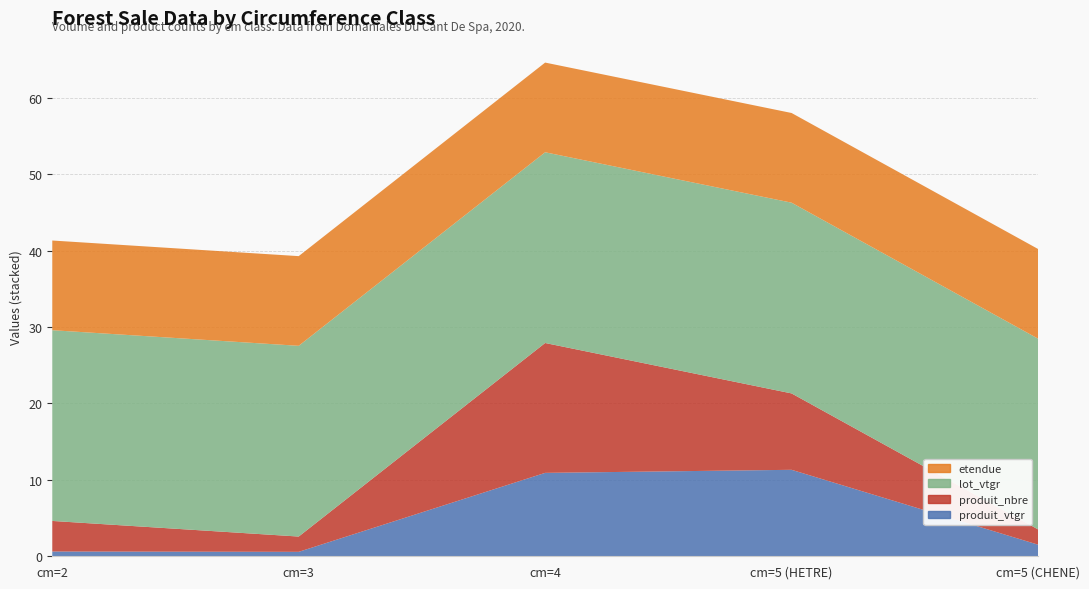

Reading left to right, list all the values displayed in this chart.

produit_vtgr: cm=2=0.6	cm=3=0.6	cm=4=10.9	cm=5 (HETRE)=11.3	cm=5 (CHENE)=1.5
produit_nbre: cm=2=4.0	cm=3=2.0	cm=4=17.0	cm=5 (HETRE)=10.0	cm=5 (CHENE)=2.0
lot_vtgr: cm=2=25.0	cm=3=25.0	cm=4=25.0	cm=5 (HETRE)=25.0	cm=5 (CHENE)=25.0
etendue: cm=2=11.7	cm=3=11.7	cm=4=11.7	cm=5 (HETRE)=11.7	cm=5 (CHENE)=11.7